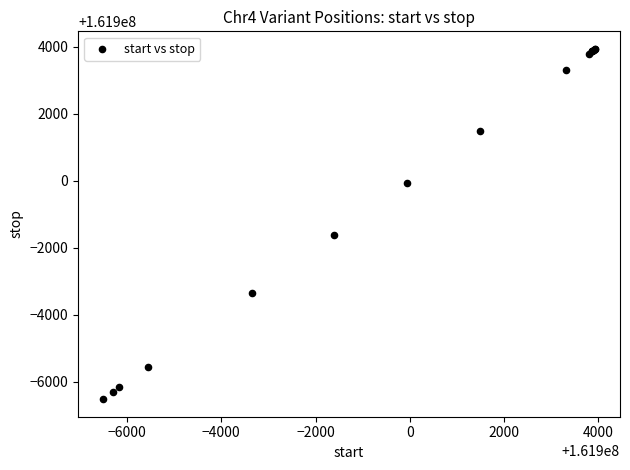

What Y value in the scatter plot is closest to 161898711?

161898383